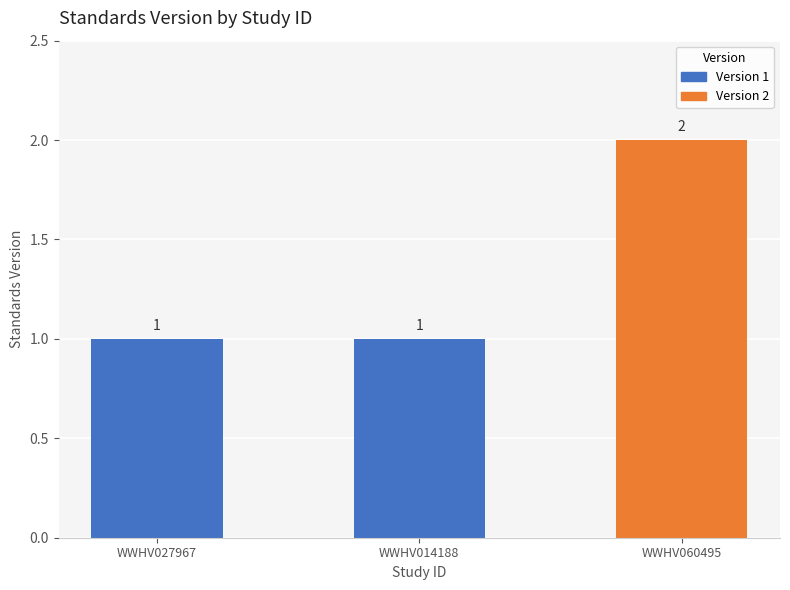

Approximately how many times larger is the value at WWHV060495 compared to WWHV027967?

2.0